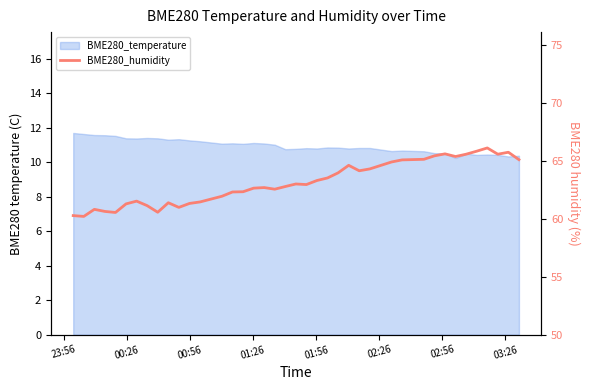

How many interior local peaks (higher than both neighbors) does the data have?

9